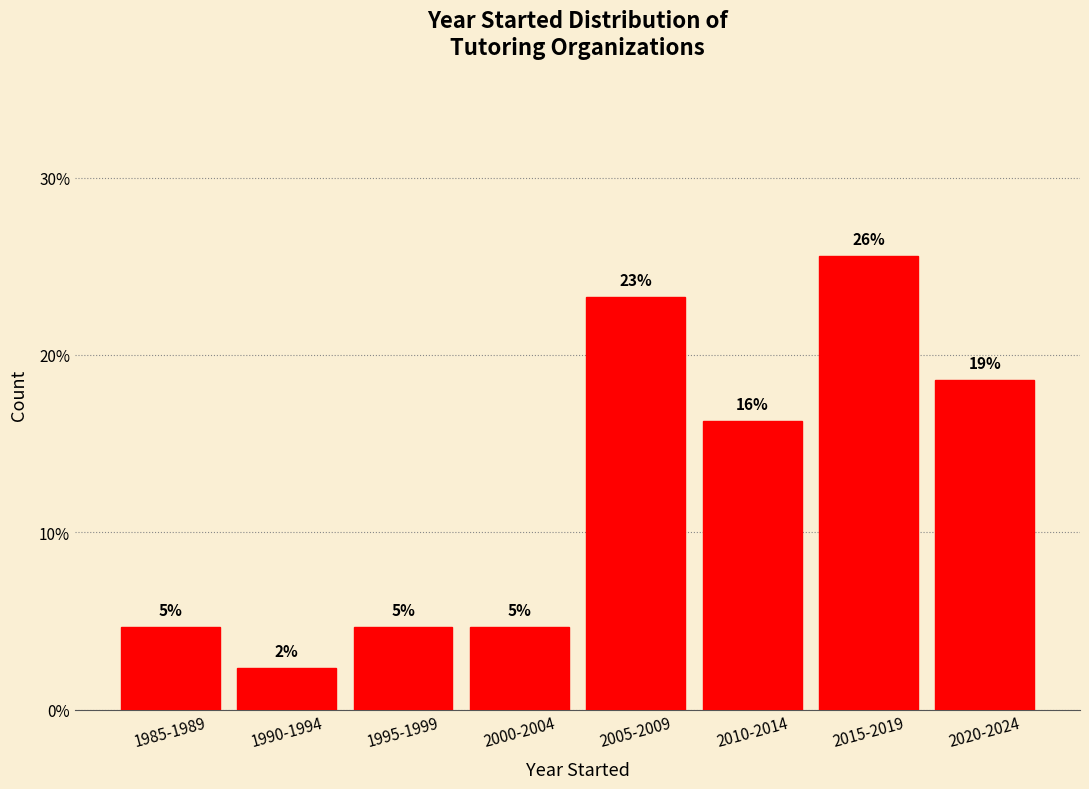

How many bars are there in total?

8